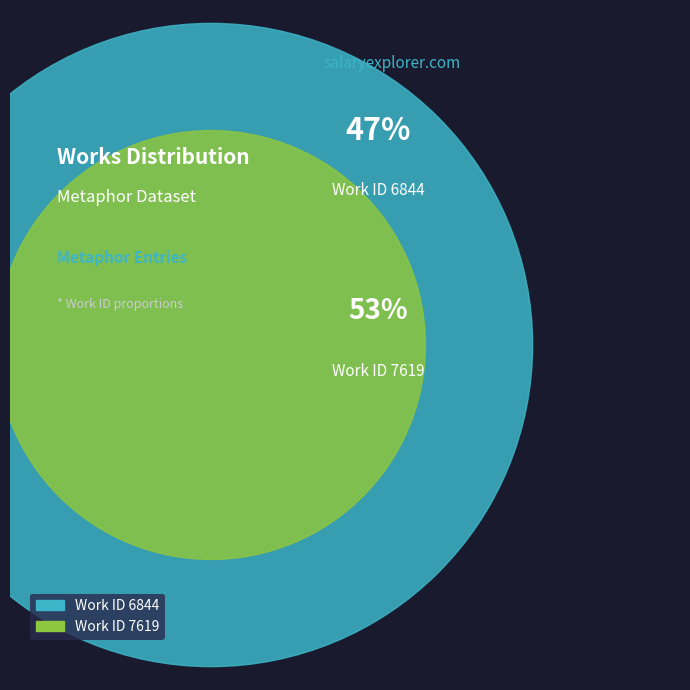

To the nearest percent, what is the average slice percentage?

50%